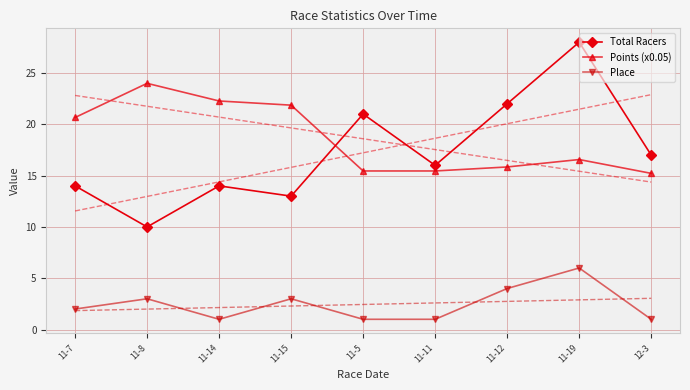

What is the total value across all series at 11-8?

37.0